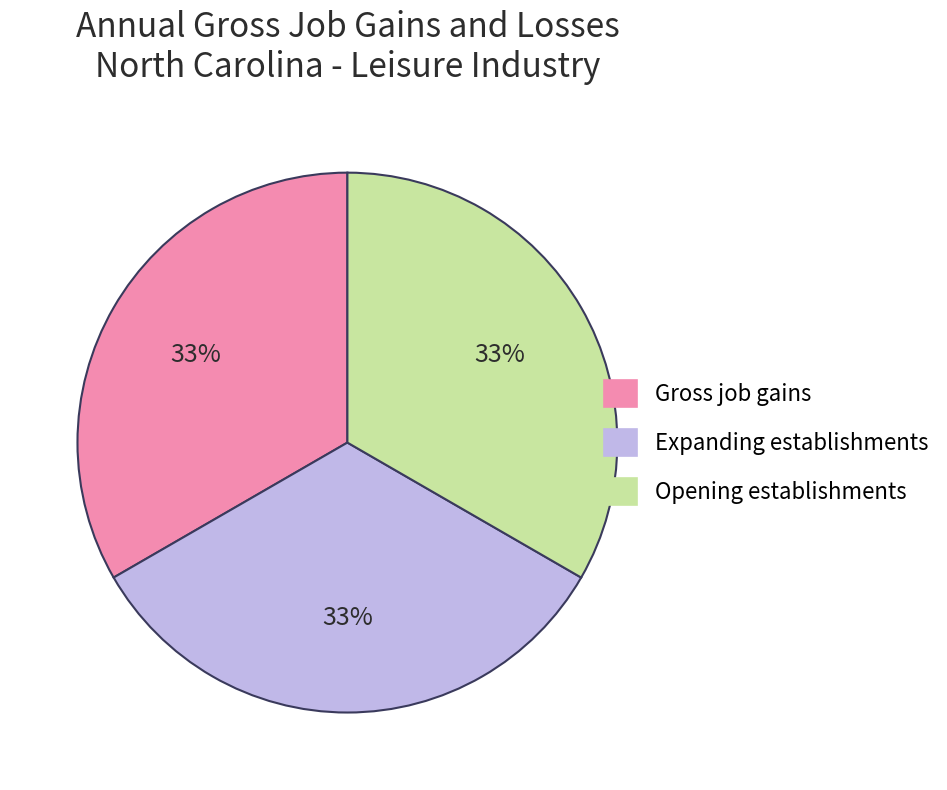

Is there a majority slice in this chart?

No